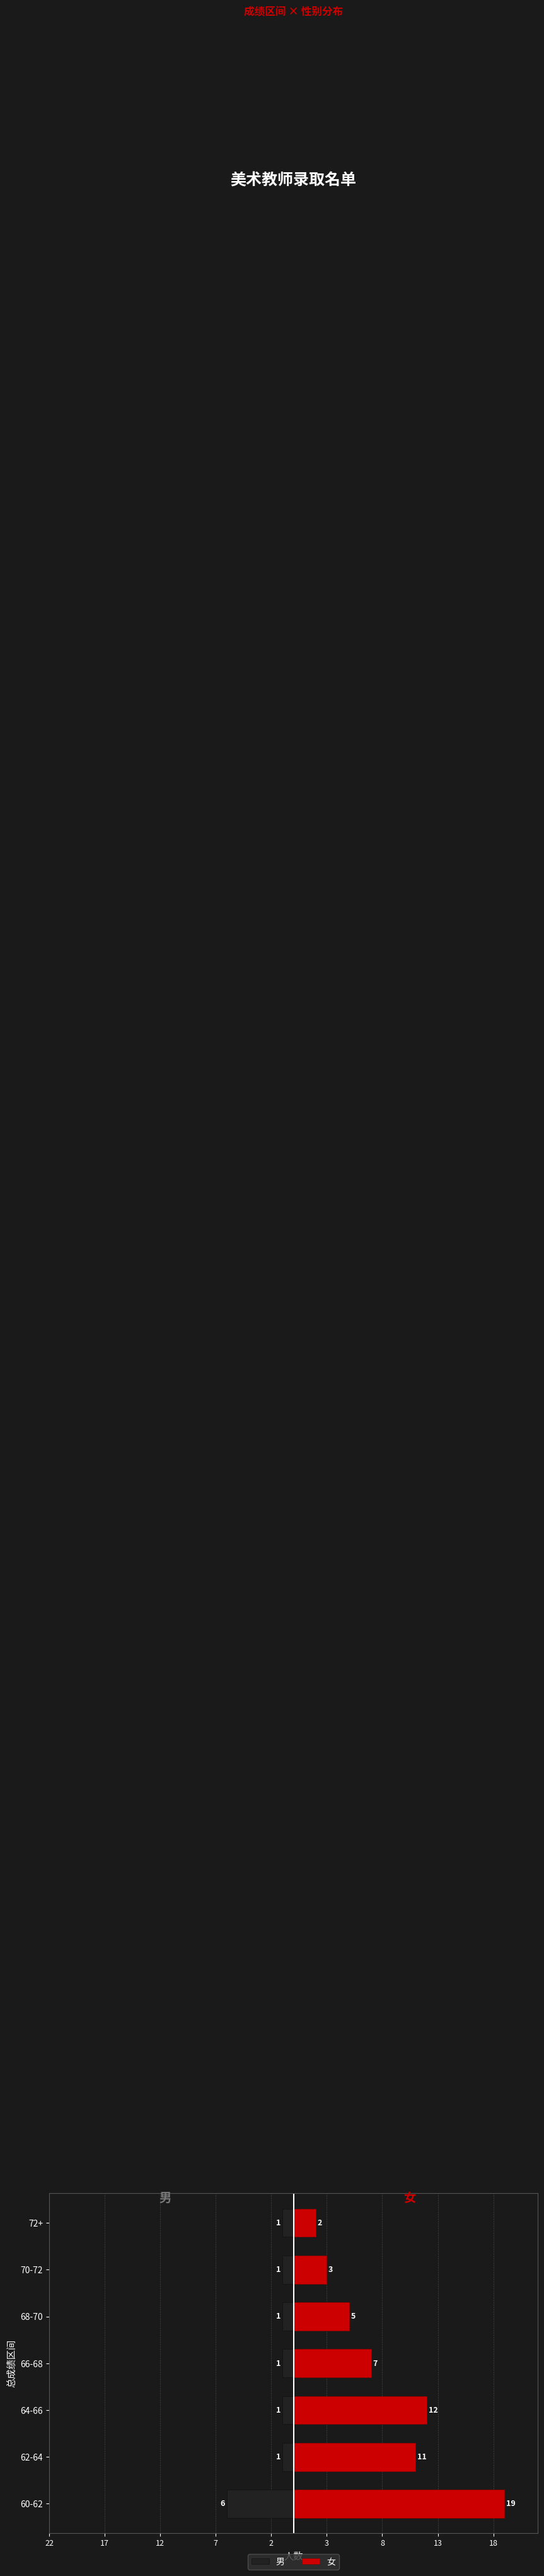

What is the sum of the 男 values at 64-66 and 70-72?

-2